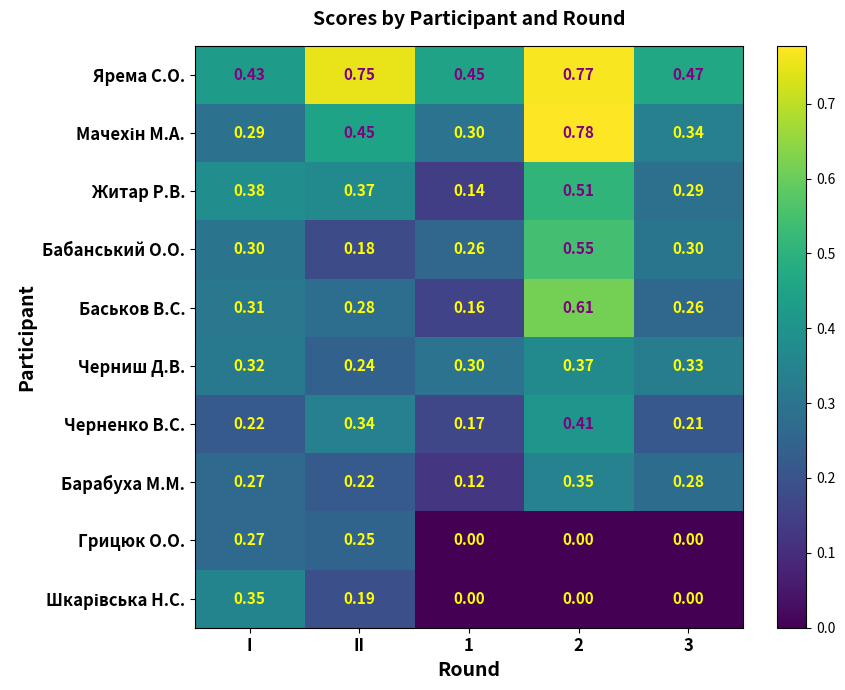

Is the value of Грицюк О.О. at 2 greater than the value of Баськов В.С. at 3?

No